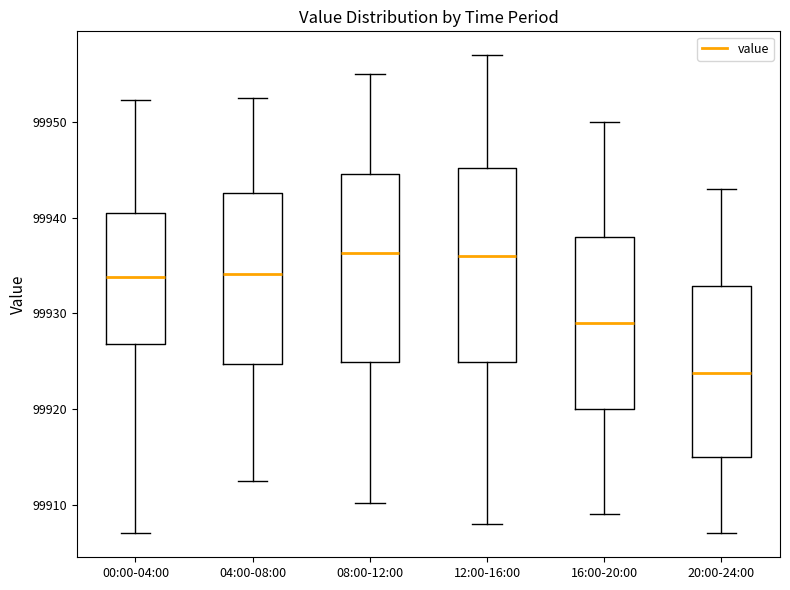

Reading left to right, read every box against the y-axis: the position of its median line, the range the box covers, and the ends of its whiskers. The values are not printed on the chart, so give them approximately, as read against the axis.

00:00-04:00: median 99934, box 99927 to 99941, whiskers 99907 to 99952
04:00-08:00: median 99934, box 99925 to 99943, whiskers 99913 to 99953
08:00-12:00: median 99936, box 99925 to 99945, whiskers 99910 to 99955
12:00-16:00: median 99936, box 99925 to 99945, whiskers 99908 to 99957
16:00-20:00: median 99929, box 99920 to 99938, whiskers 99909 to 99950
20:00-24:00: median 99924, box 99915 to 99933, whiskers 99907 to 99943